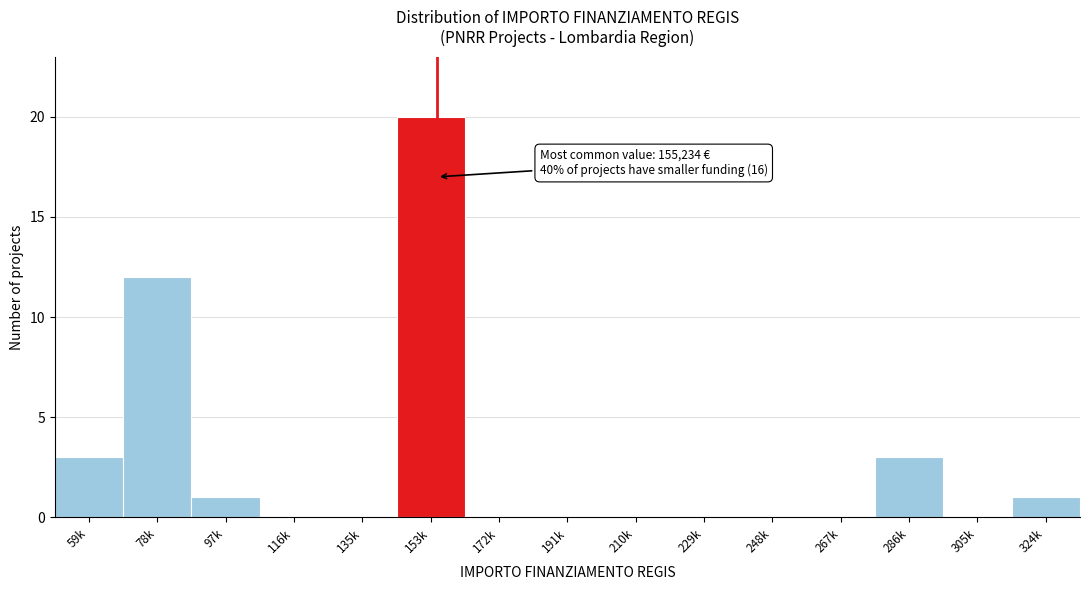

Reading right to left, list all the values displayed in this chart.

324k=1	305k=0	286k=3	267k=0	248k=0	229k=0	210k=0	191k=0	172k=0	153k=20	135k=0	116k=0	97k=1	78k=12	59k=3